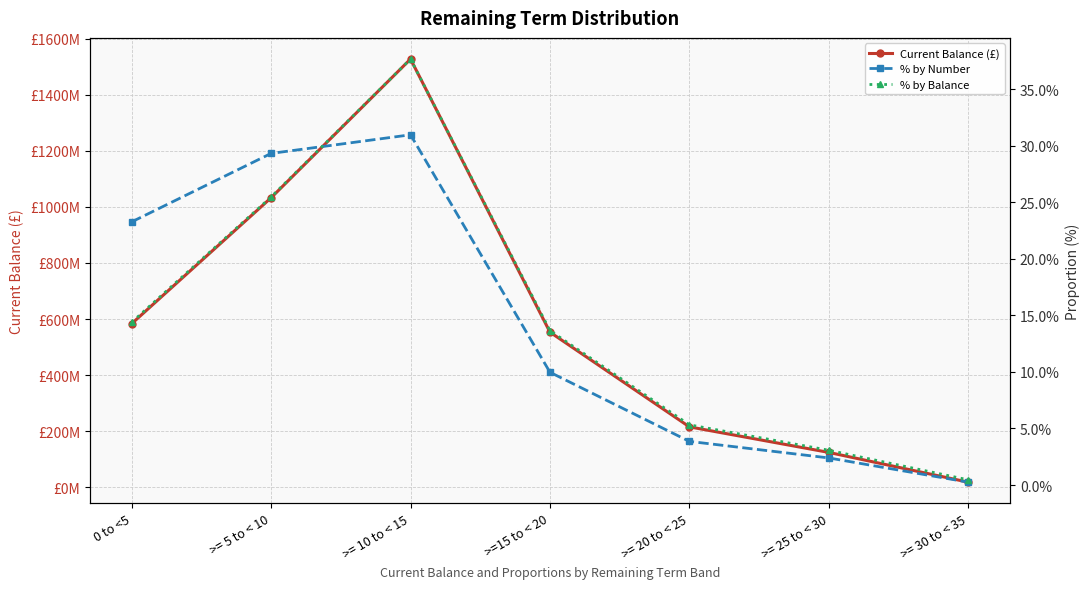

Where does the Current Balance (£) series first go above 553294388?

0 to <5